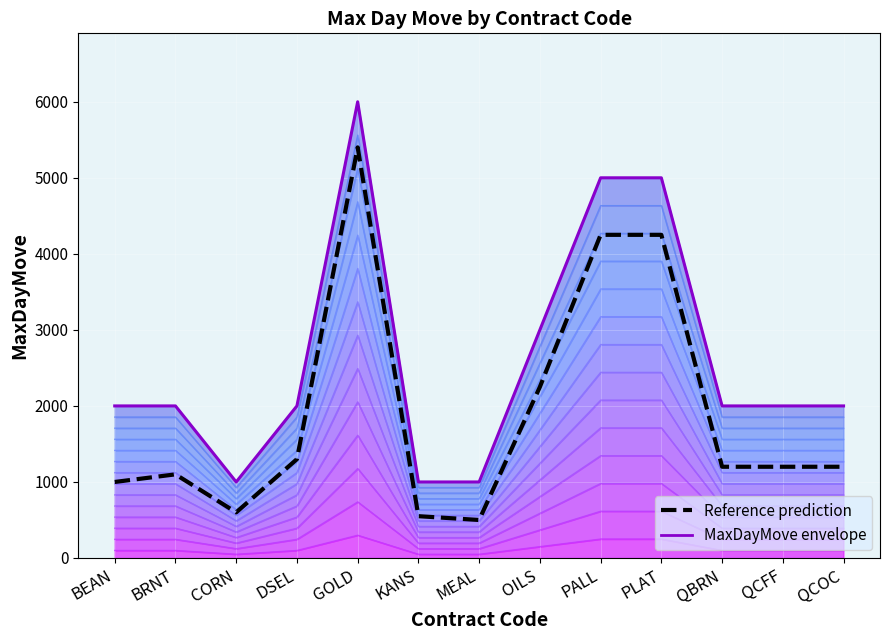

Which series has the widest spread of values?

MaxDayMove envelope